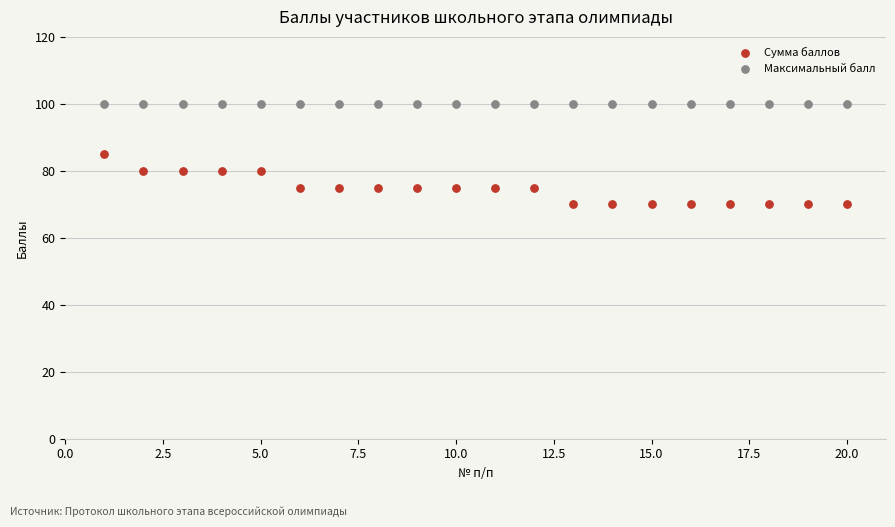

Which series reaches the maximum Y coordinate?

Максимальный балл